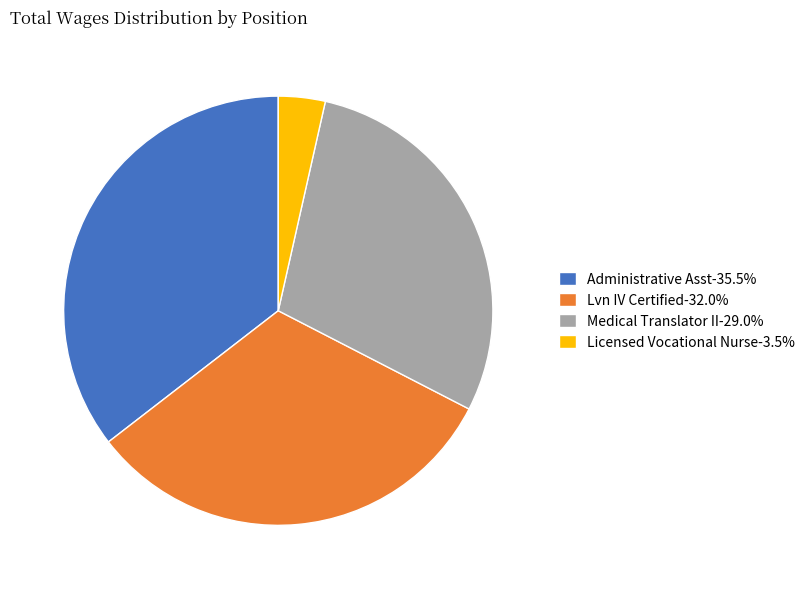

How many segments does this pie chart have?

4